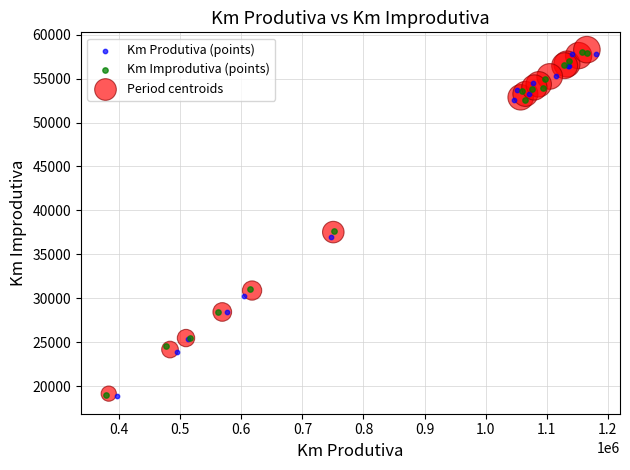

What are all the series names shown in the legend?

Km Produtiva (points), Km Improdutiva (points), Period centroids